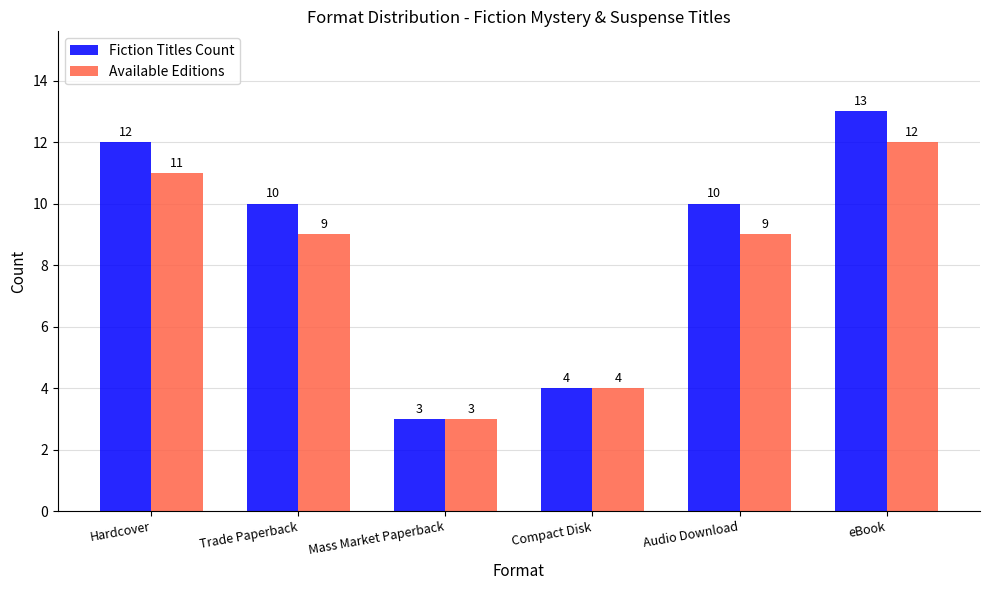

What is the lowest value of the Fiction Titles Count series?

3